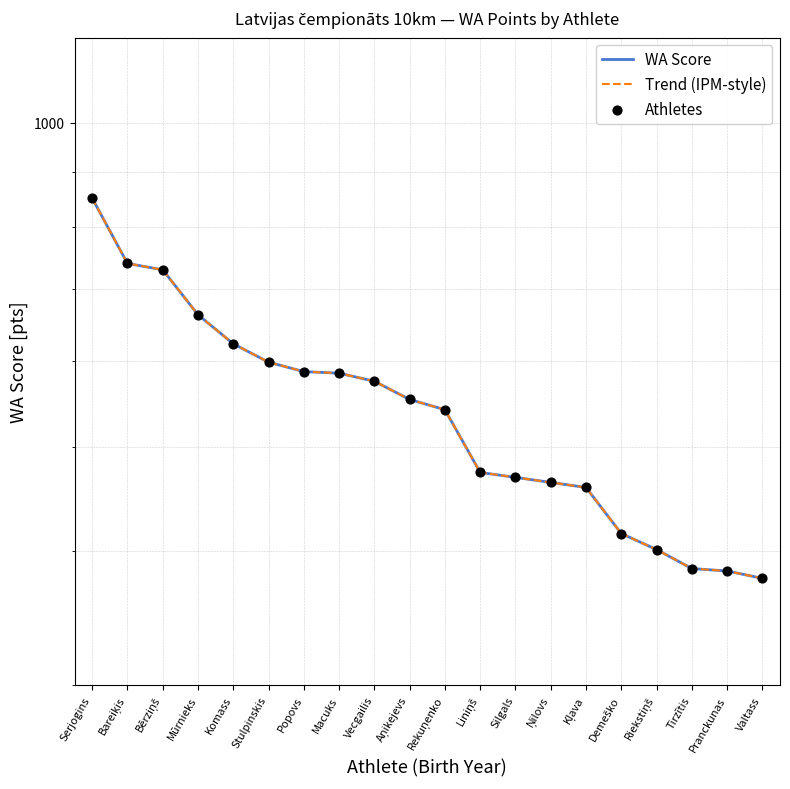

Is the value of Athletes at Ņilovs greater than the value of Trend (IPM-style) at Liniņš?

No